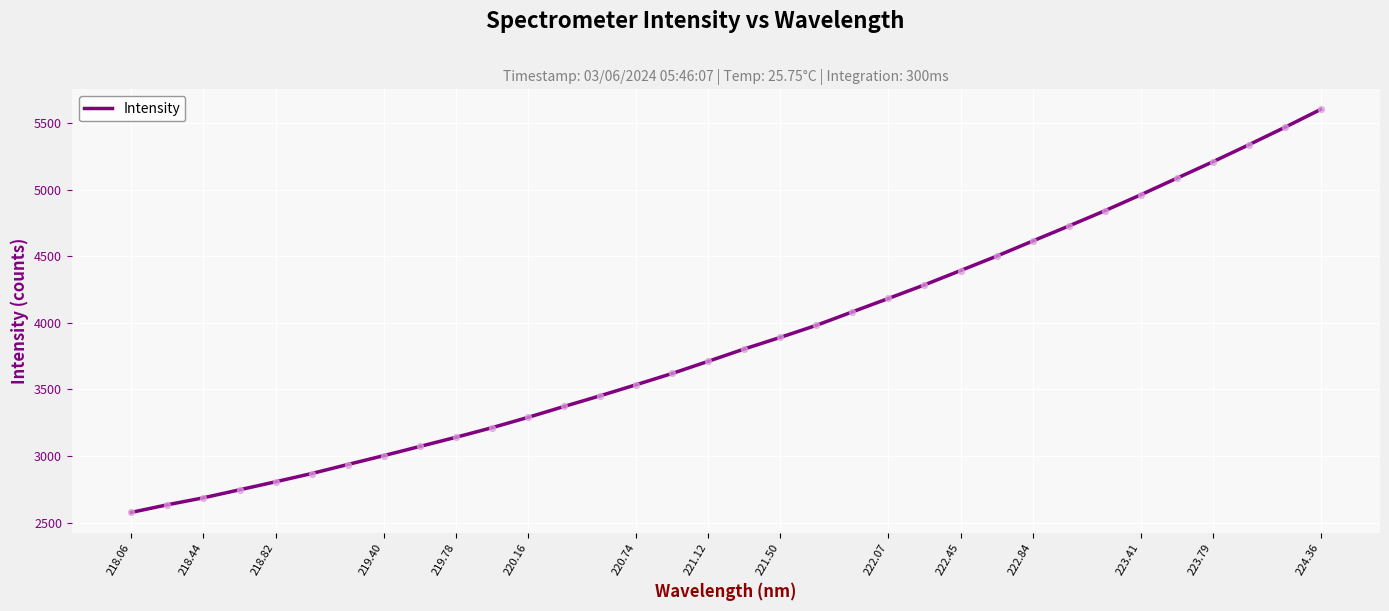

What is the difference between the maximum and minimum values?

3023.7